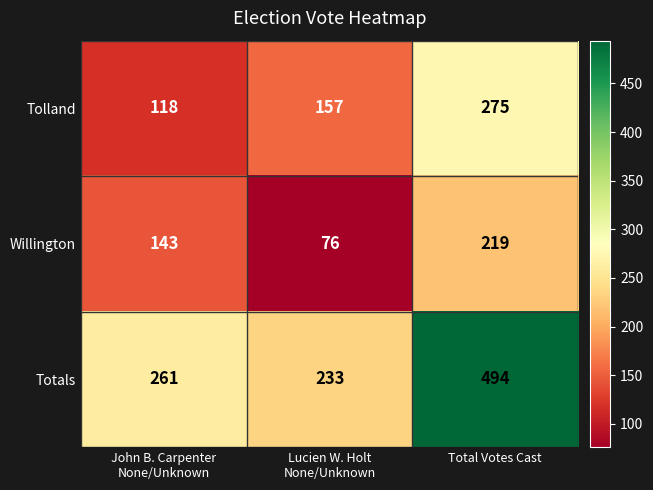

Reading right to left, what are all the values shown in this chart?

Tolland: 275	157	118
Willington: 219	76	143
Totals: 494	233	261